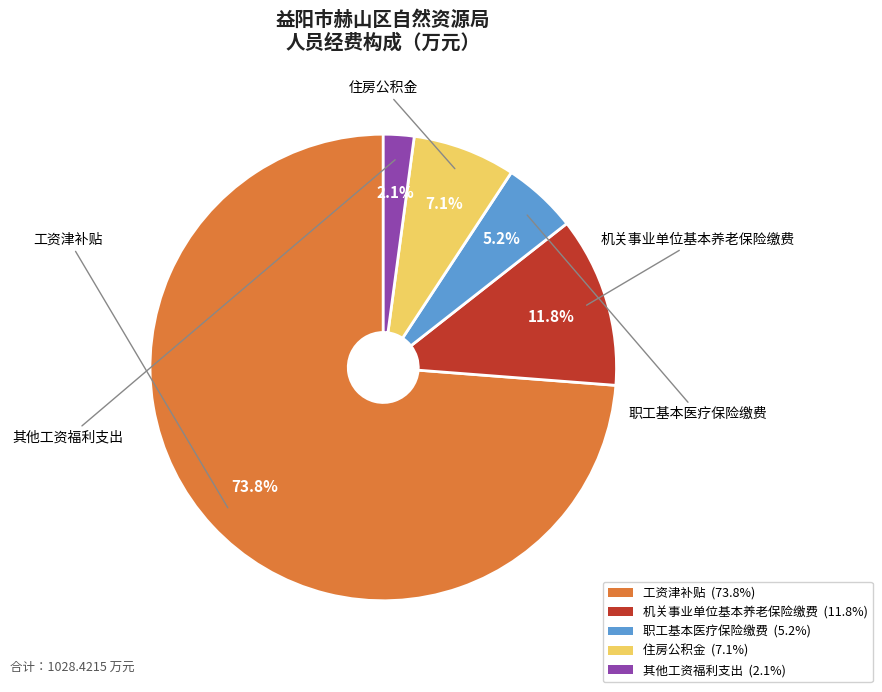

To the nearest percent, what is the combined percentage of 住房公积金 and 其他工资福利支出?

9%